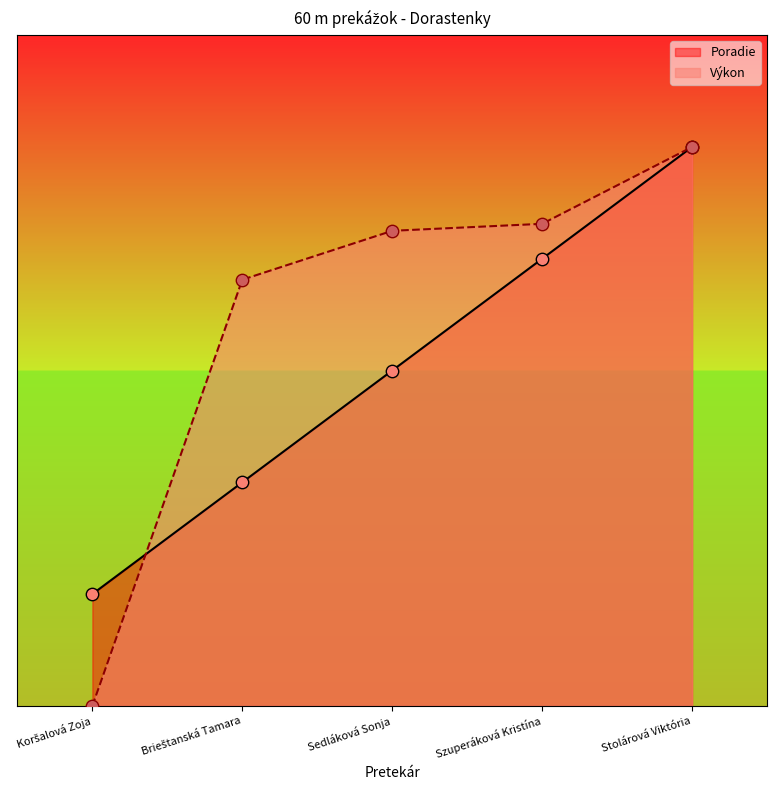

At which category is the sum across all series the highest?

Stolárová Viktória